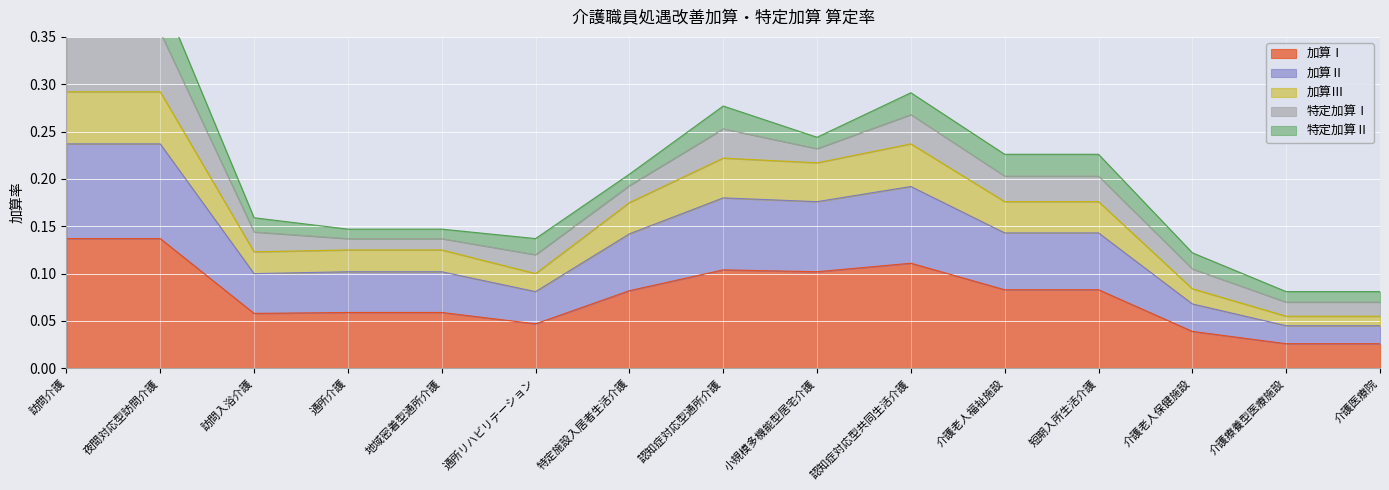

What is the difference between the maximum and minimum values in the 加算Ⅰ series?

0.1